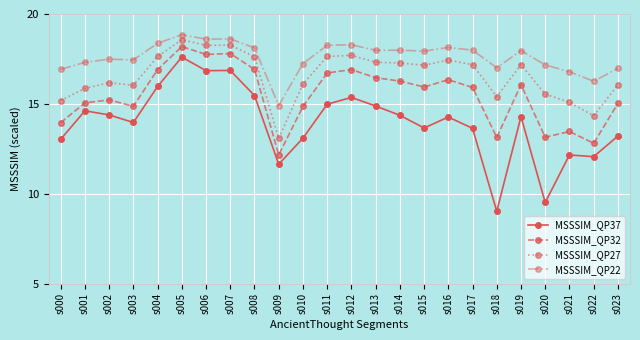

The value of MSSSIM_QP22 at s005 is 4.7. True or false?

False